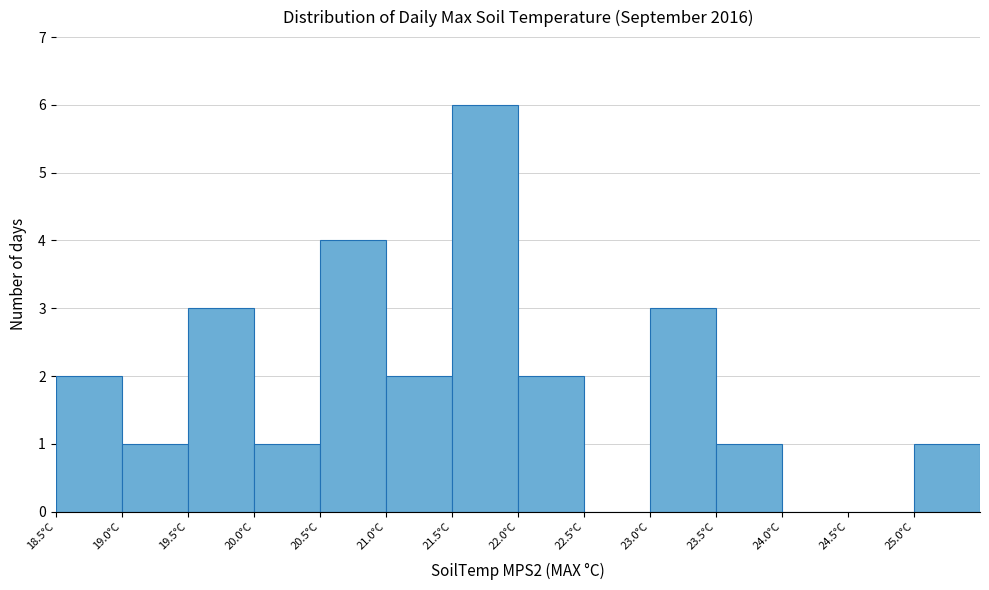

Reading left to right, transcribe this chart: for each bar, give the range it covers on the x-axis and its height. The values are not printed on the chart, so give them approximately, as read against the axis.

18.5 to 19.0: 2
19.0 to 19.5: 1
19.5 to 20.0: 3
20.0 to 20.5: 1
20.5 to 21.0: 4
21.0 to 21.5: 2
21.5 to 22.0: 6
22.0 to 22.5: 2
22.5 to 23.0: 0
23.0 to 23.5: 3
23.5 to 24.0: 1
24.0 to 24.5: 0
24.5 to 25.0: 0
25.0 to 25.5: 1